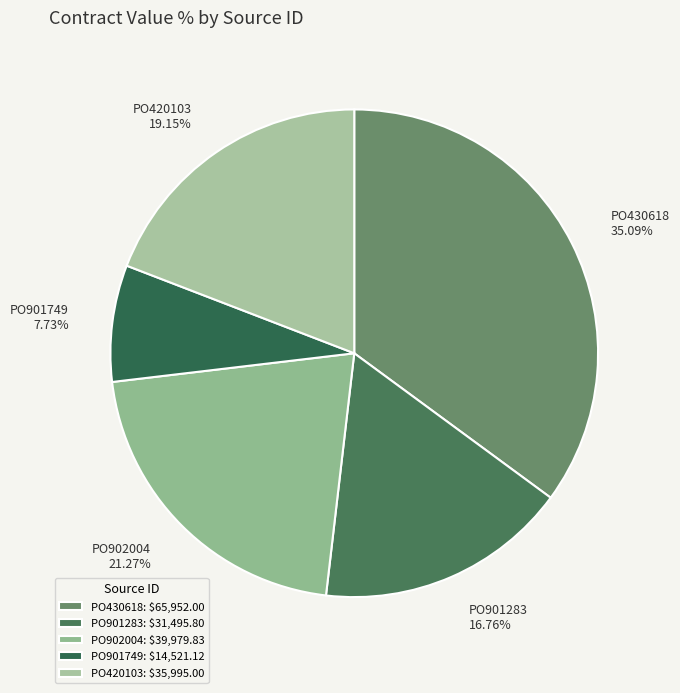

To the nearest percent, what percentage of the pie is PO901749?

8%